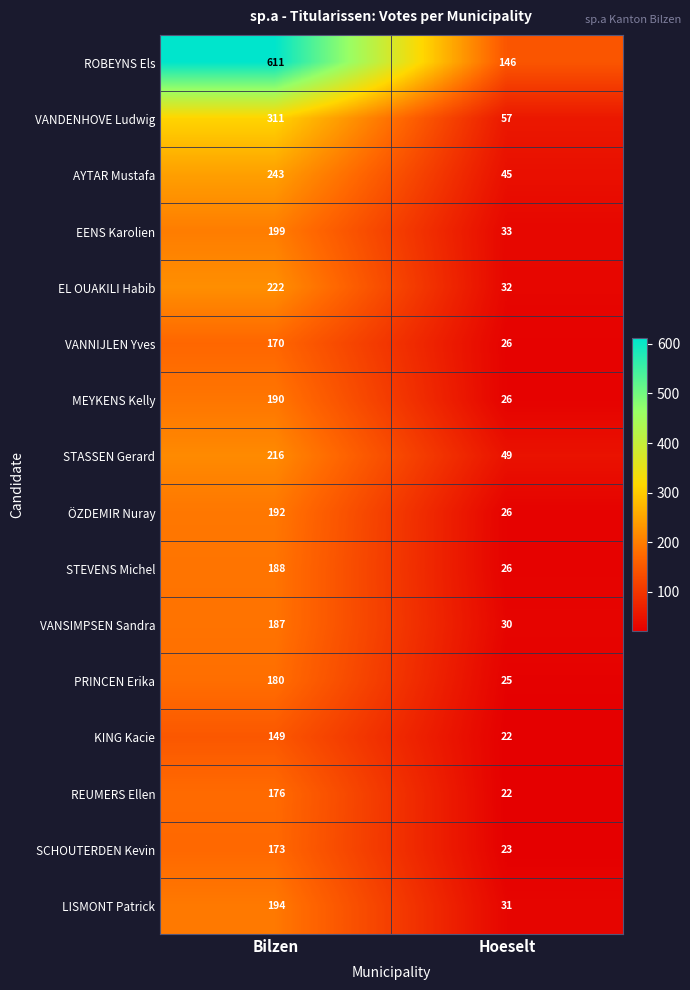

List the series in order of their peak value, highest first.

ROBEYNS Els, VANDENHOVE Ludwig, AYTAR Mustafa, EL OUAKILI Habib, STASSEN Gerard, EENS Karolien, LISMONT Patrick, ÖZDEMIR Nuray, MEYKENS Kelly, STEVENS Michel, VANSIMPSEN Sandra, PRINCEN Erika, REUMERS Ellen, SCHOUTERDEN Kevin, VANNIJLEN Yves, KING Kacie